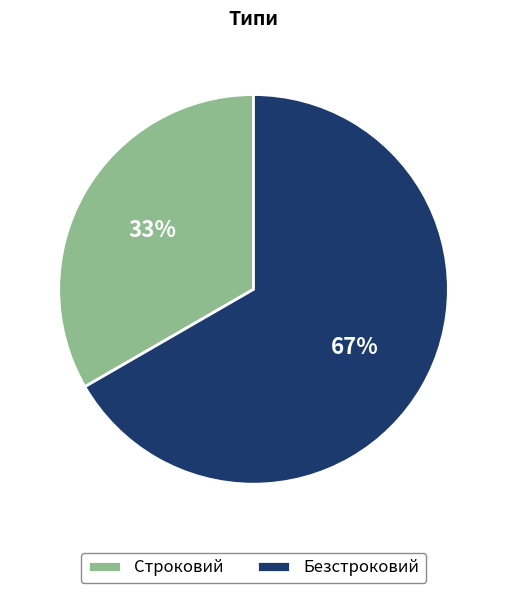

Do Безстроковий and Строковий together represent more than half of the pie?

Yes